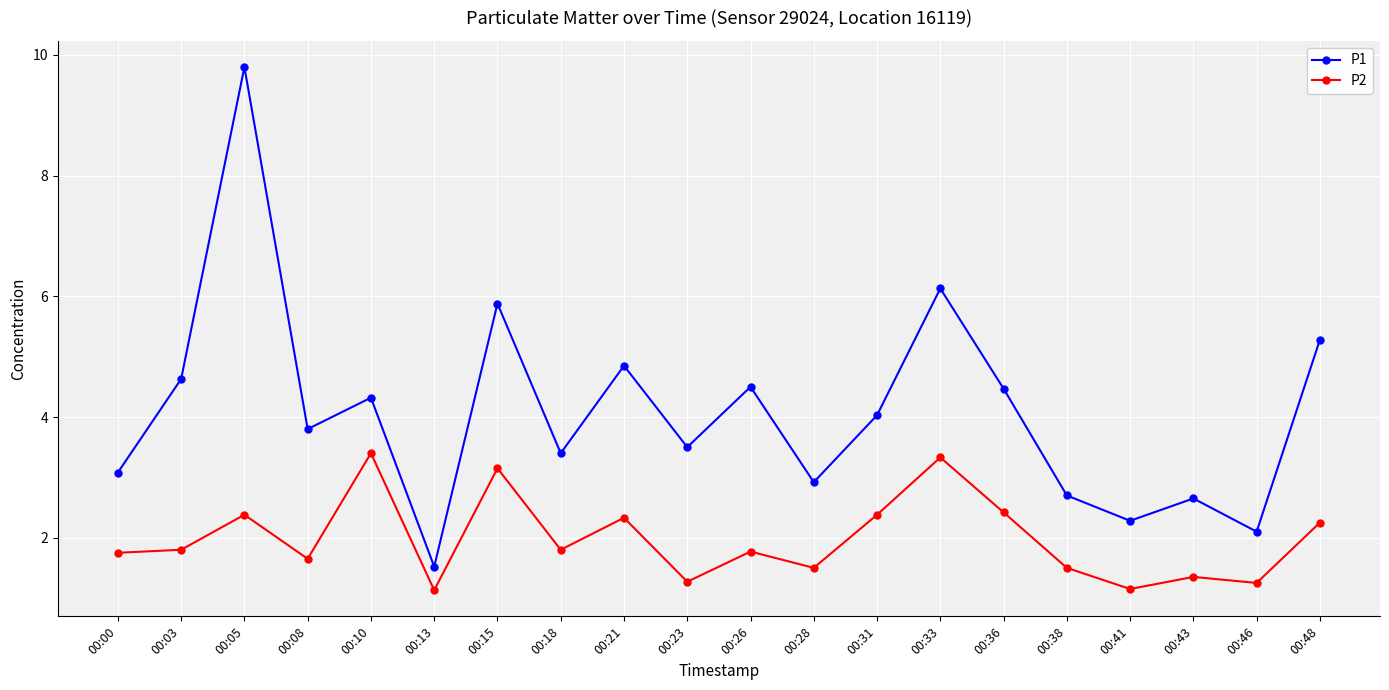

What are all the series names shown in the legend?

P1, P2